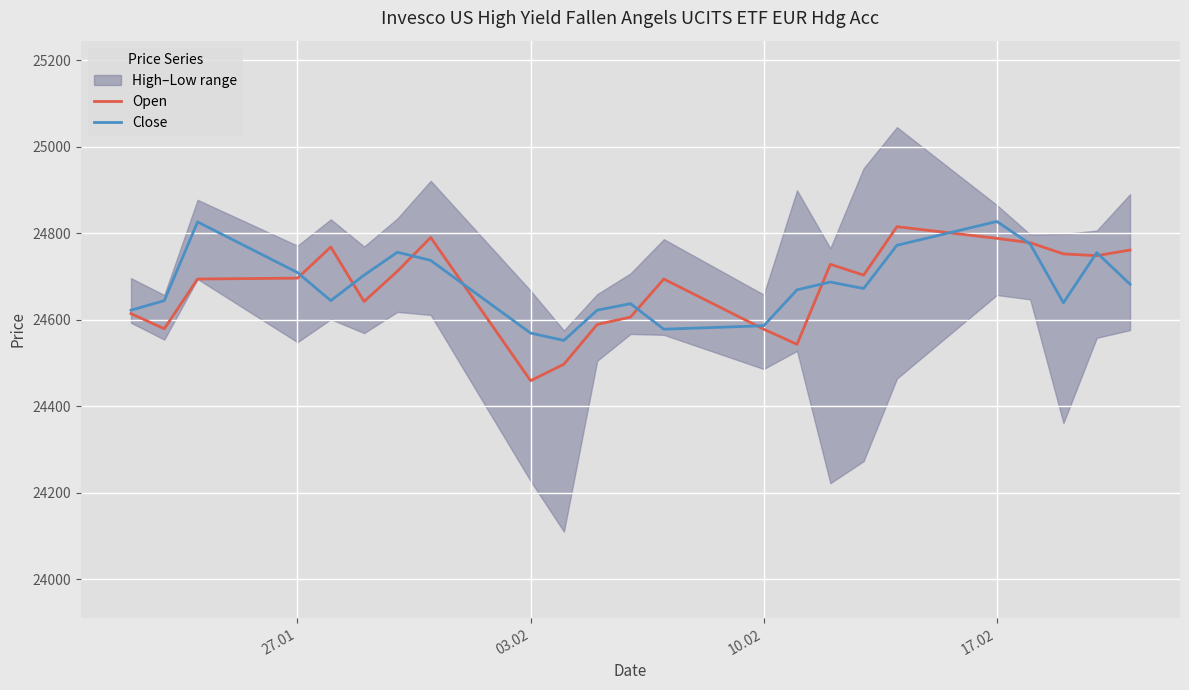

What is the maximum value for Open?

24815